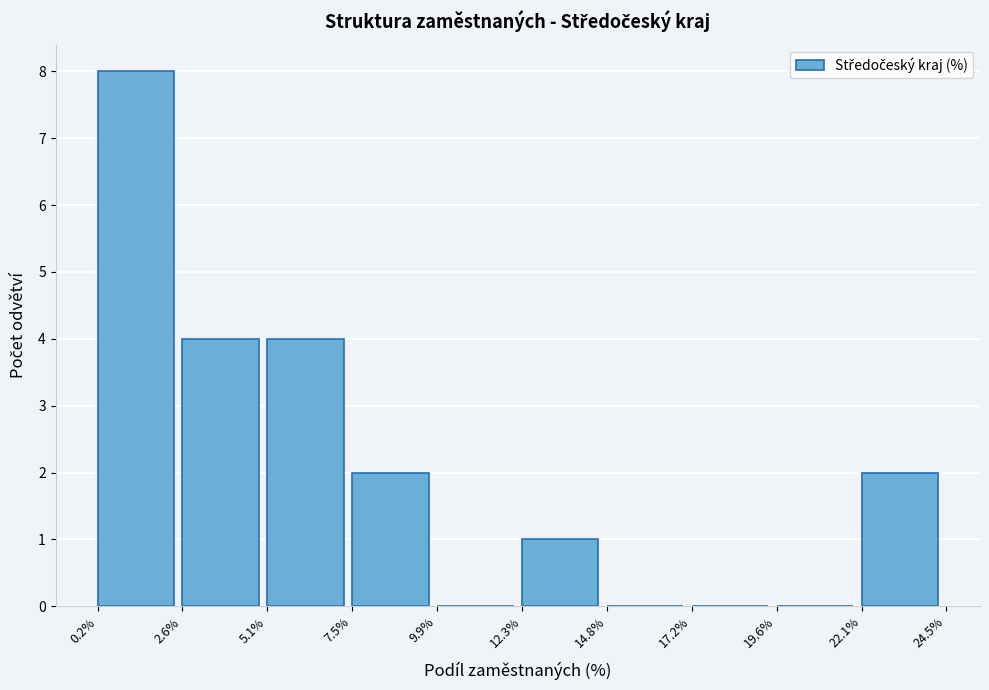

Reading left to right, list every bar in this chart as the range it spans on the x-axis followed by its height. The values are not printed on the chart, so give them approximately, as read against the axis.

0.2% to 2.6%: 8
2.6% to 5.1%: 4
5.1% to 7.5%: 4
7.5% to 9.9%: 2
9.9% to 12.3%: 0
12.3% to 14.8%: 1
14.8% to 17.2%: 0
17.2% to 19.6%: 0
19.6% to 22.1%: 0
22.1% to 24.5%: 2